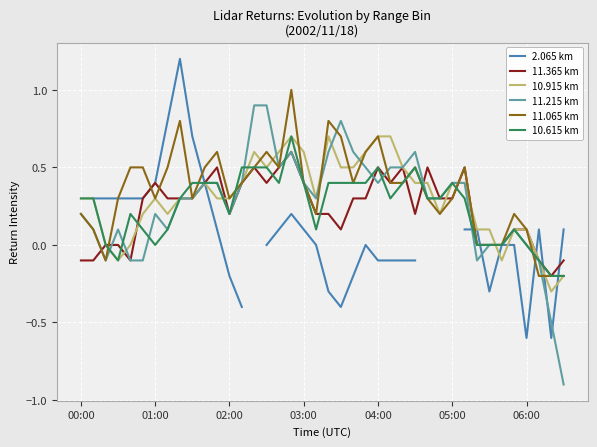

The value of 11.215 km at 21 is 1.1. True or false?

False